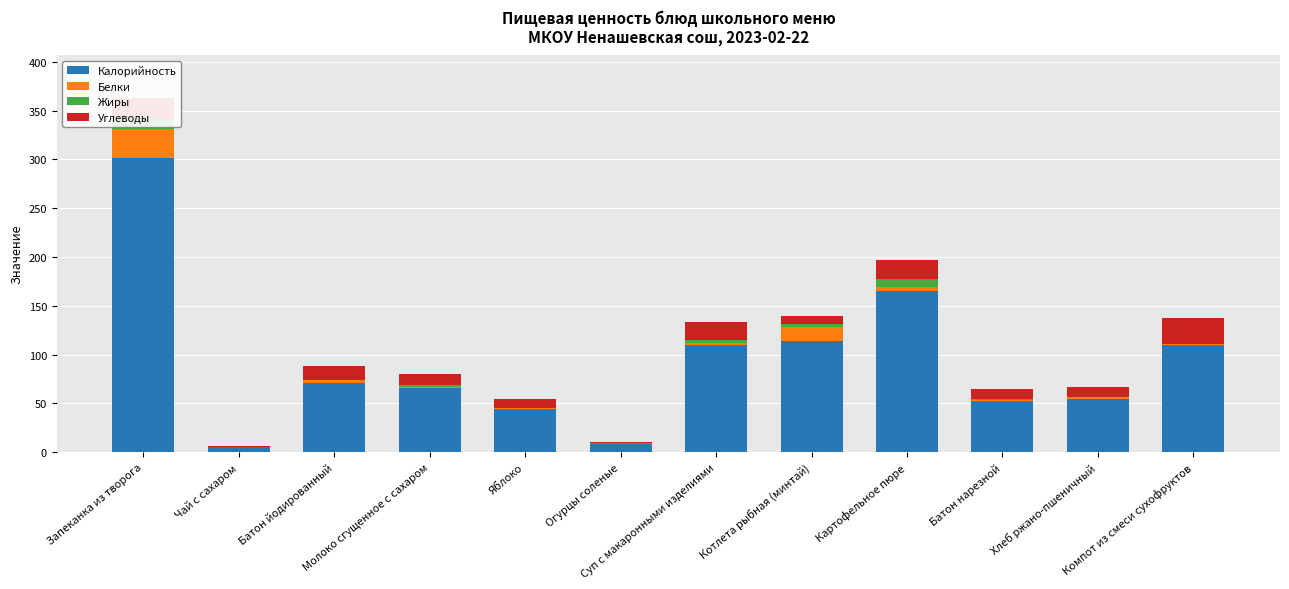

What are all the series names shown in the legend?

Калорийность, Белки, Жиры, Углеводы